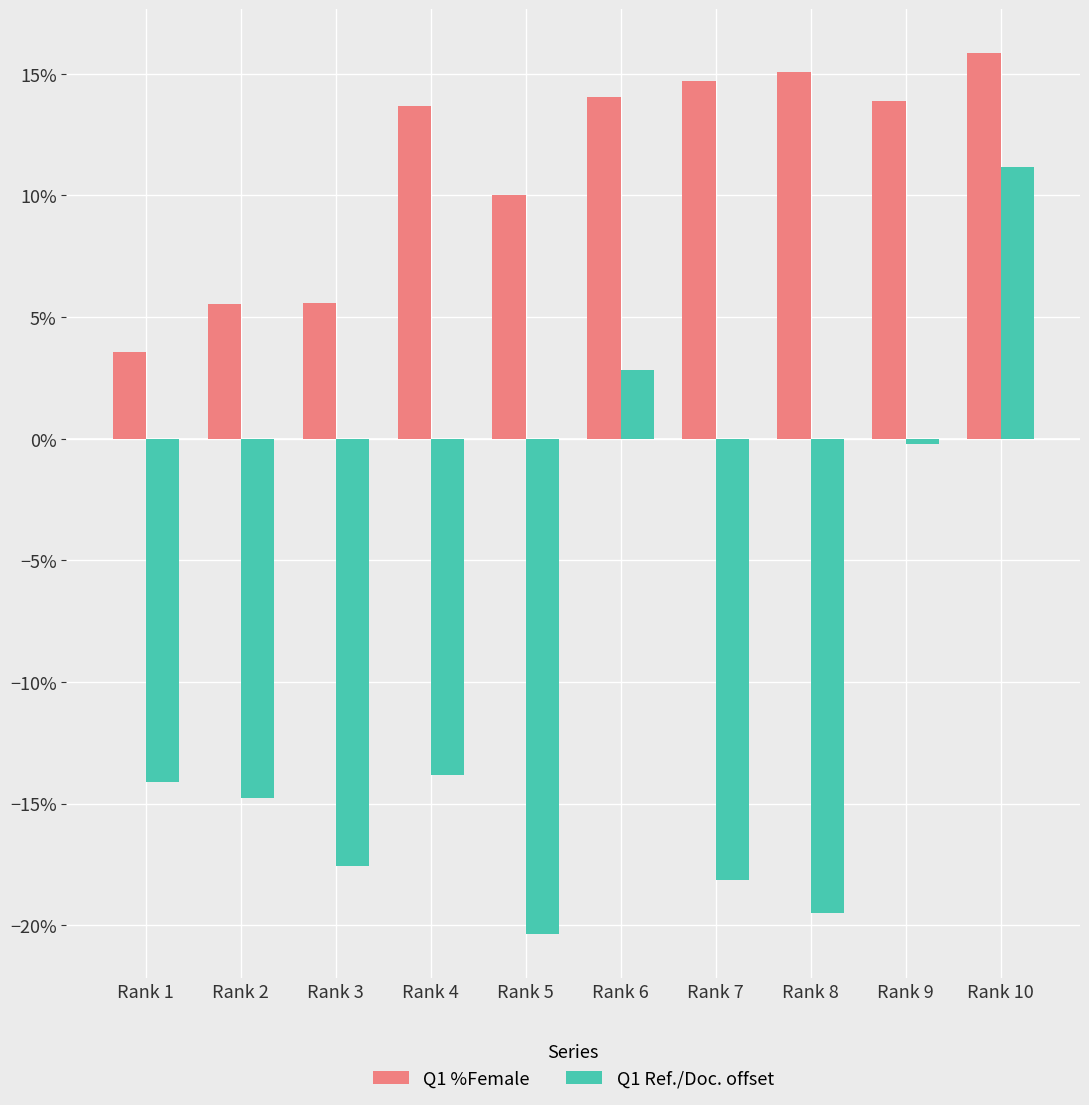

What is the average value of the Q1 Ref./Doc. offset series?

-10.4